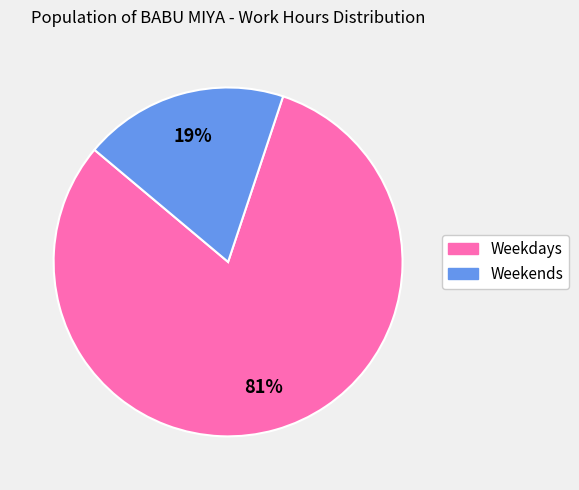

Is there a majority slice in this chart?

Yes